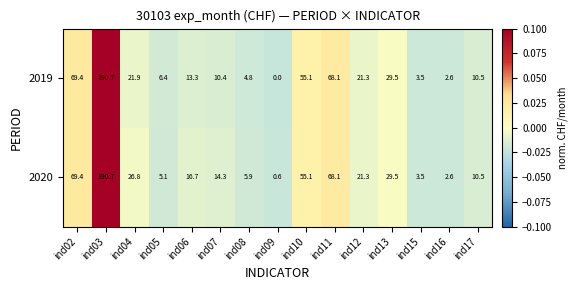

At which label does 2020 first exceed 16?

ind02